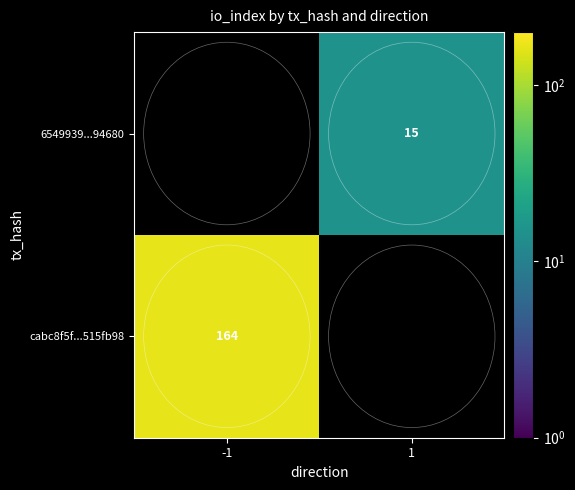

The cabc8f5f...515fb98 series shows 164 at -1. True or false?

True